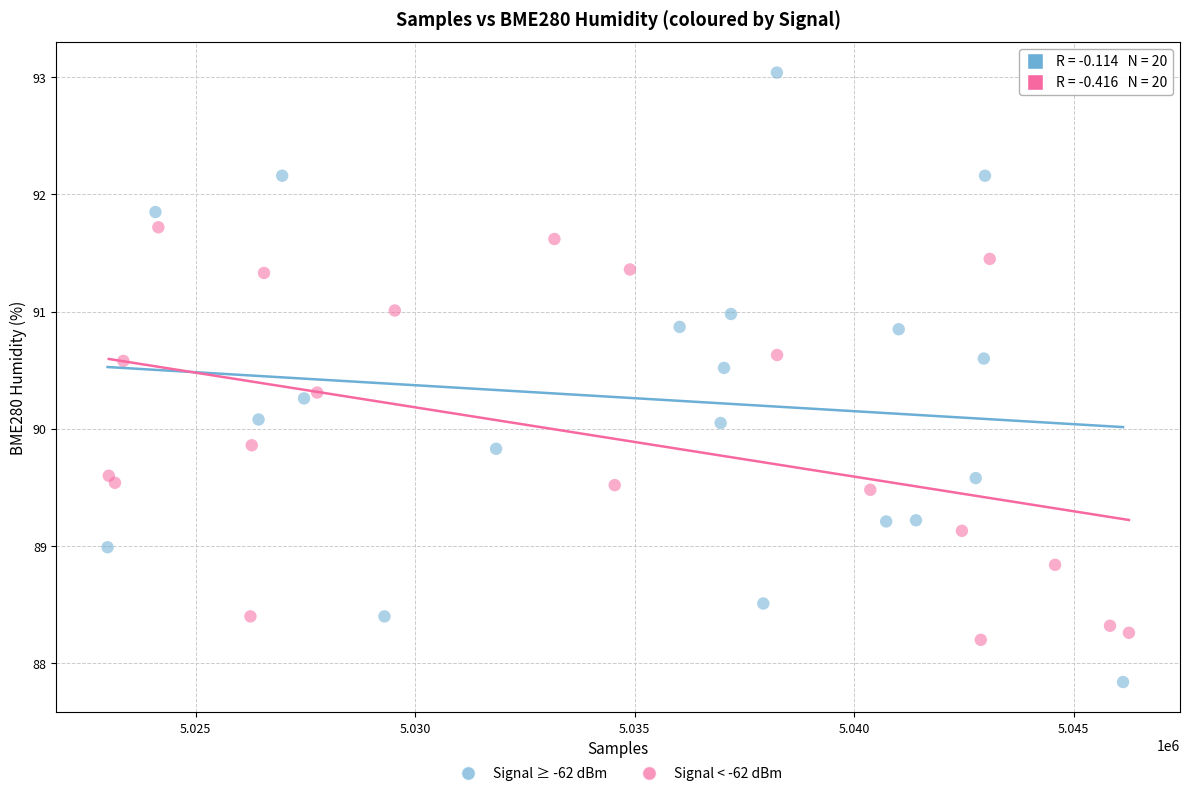

Which series has the widest spread of Y values?

Signal ≥ -62 dBm